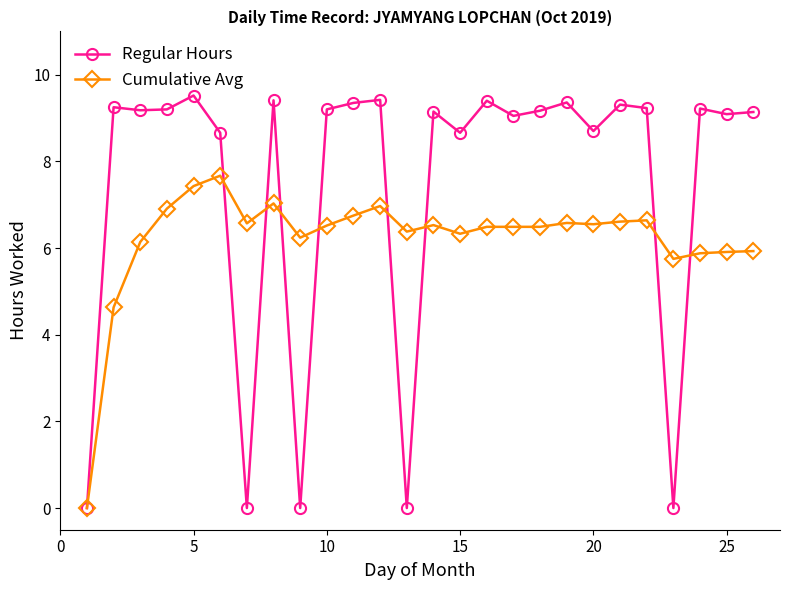

What is the difference between the second highest and minimum values in the Cumulative Avg series?

7.4